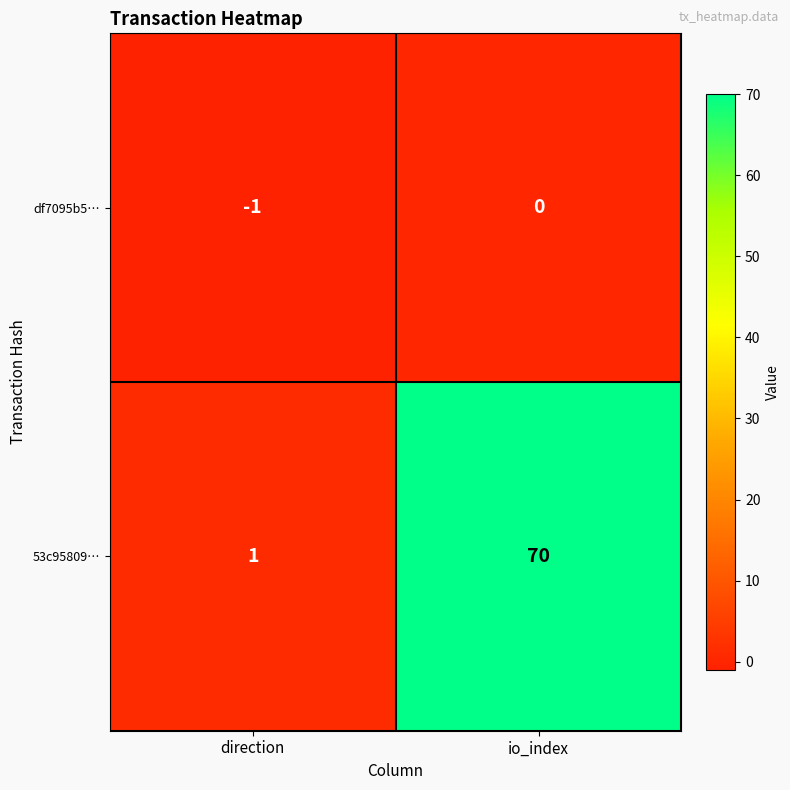

List the series in order of their peak value, lowest first.

df7095b5…, 53c95809…